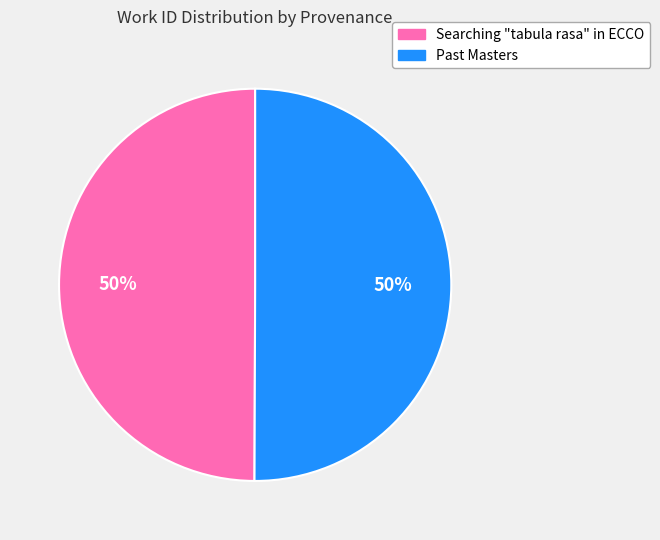

What percentage is the Searching "tabula rasa" in ECCO slice, to the nearest percent?

50%